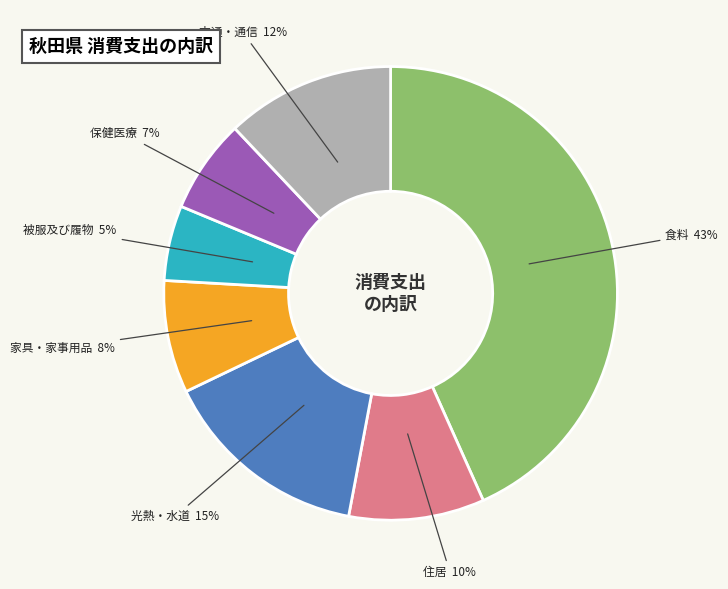

To the nearest percent, what portion does 被服及び履物 represent?

5%